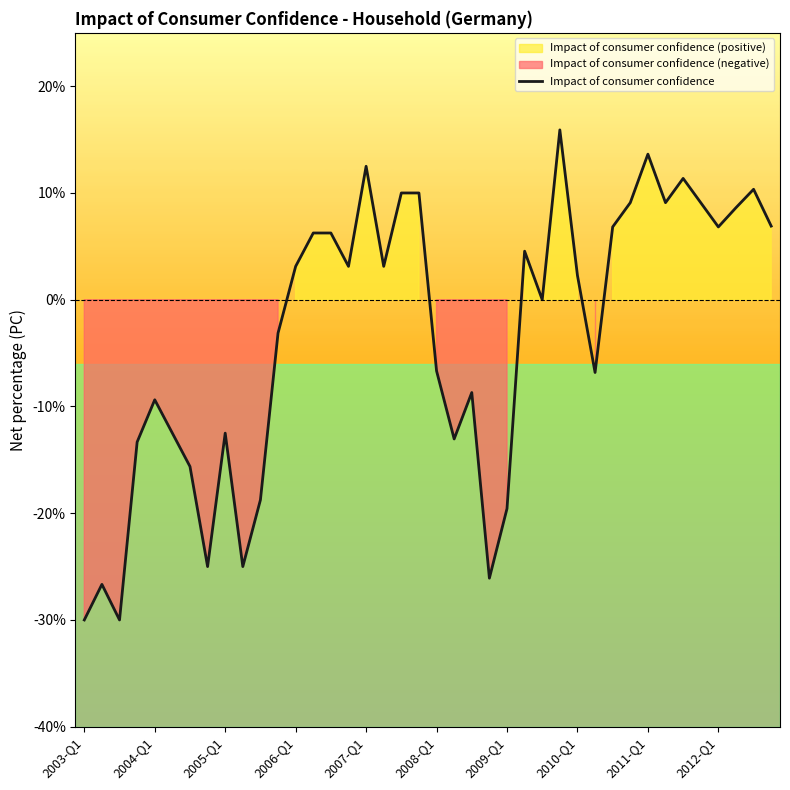

The value at 2004-Q1 is -12.8. True or false?

False